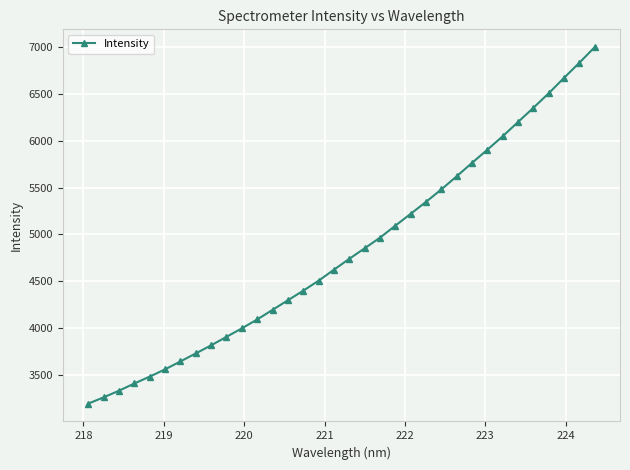

What is the value of the 28th point from the left?

6049.4